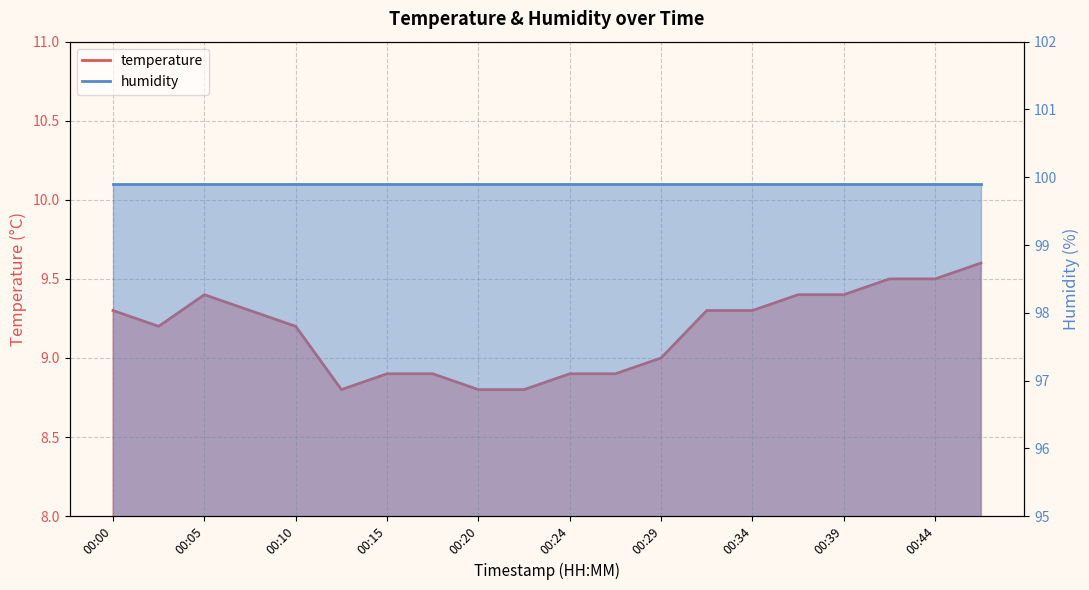

What is the maximum value shown in the chart?

9.6